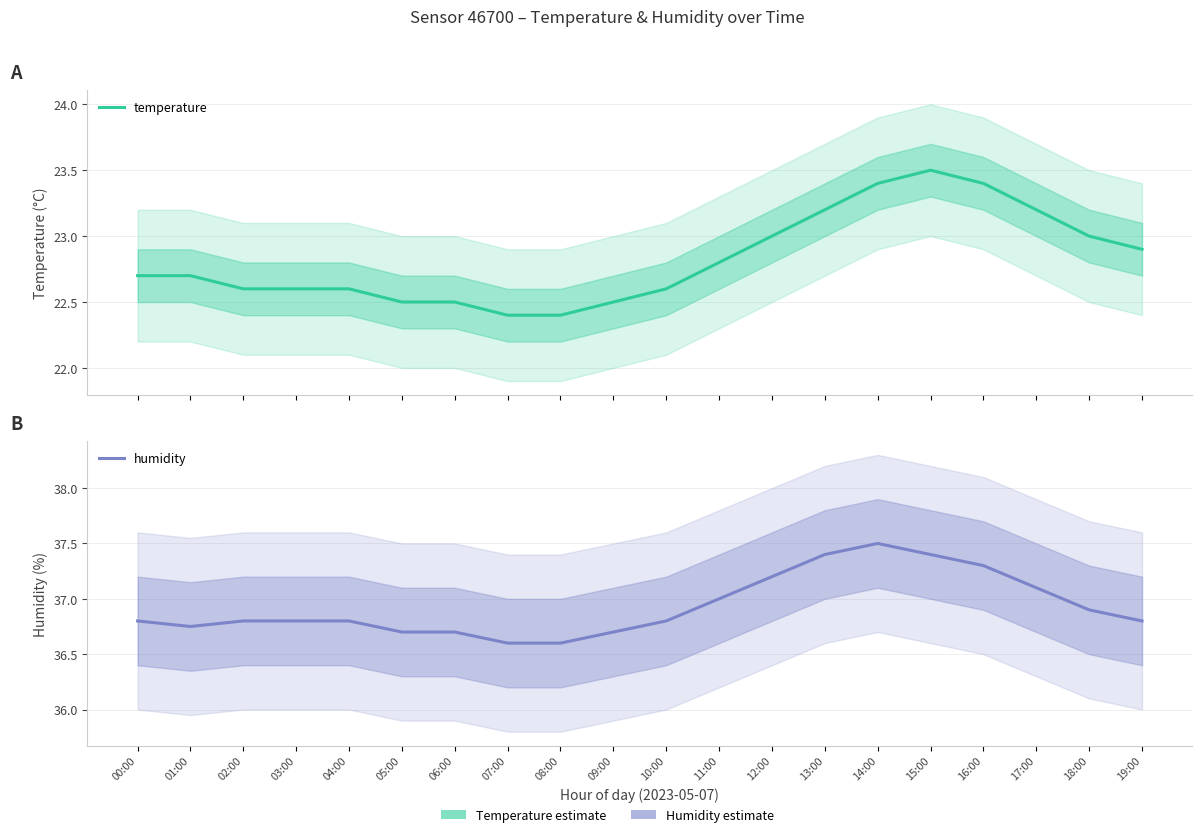

Rank the categories by temperature value from lowest to highest.

07:00, 08:00, 05:00, 06:00, 09:00, 02:00, 03:00, 04:00, 10:00, 00:00, 01:00, 11:00, 19:00, 12:00, 18:00, 13:00, 17:00, 14:00, 16:00, 15:00